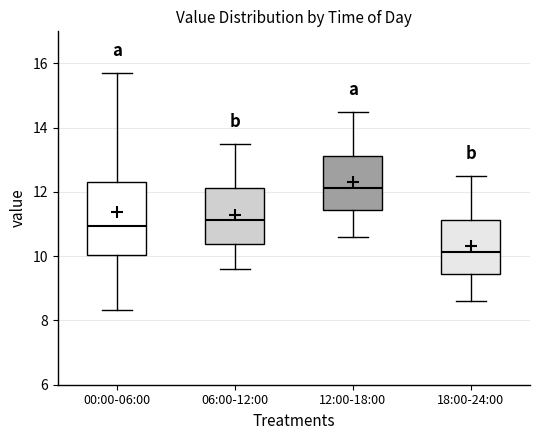

Reading left to right, transcribe this box plot: for each box, give where its median line is, the range the box spans, and where its two whiskers end, as read against the y-axis. The values are not printed on the chart, so give them approximately, as read against the axis.

00:00-06:00: median 11.0, box 10.0 to 12.4, whiskers 8.4 to 15.8
06:00-12:00: median 11.2, box 10.4 to 12.2, whiskers 9.6 to 13.6
12:00-18:00: median 12.2, box 11.4 to 13.2, whiskers 10.6 to 14.6
18:00-24:00: median 10.2, box 9.4 to 11.2, whiskers 8.6 to 12.6